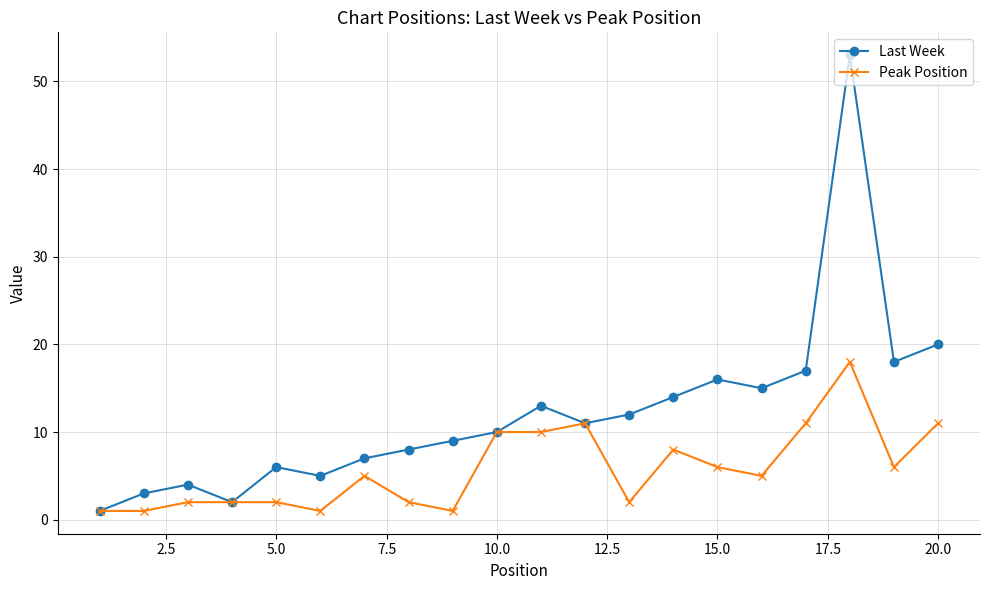

What is the highest value of the Last Week series?

53